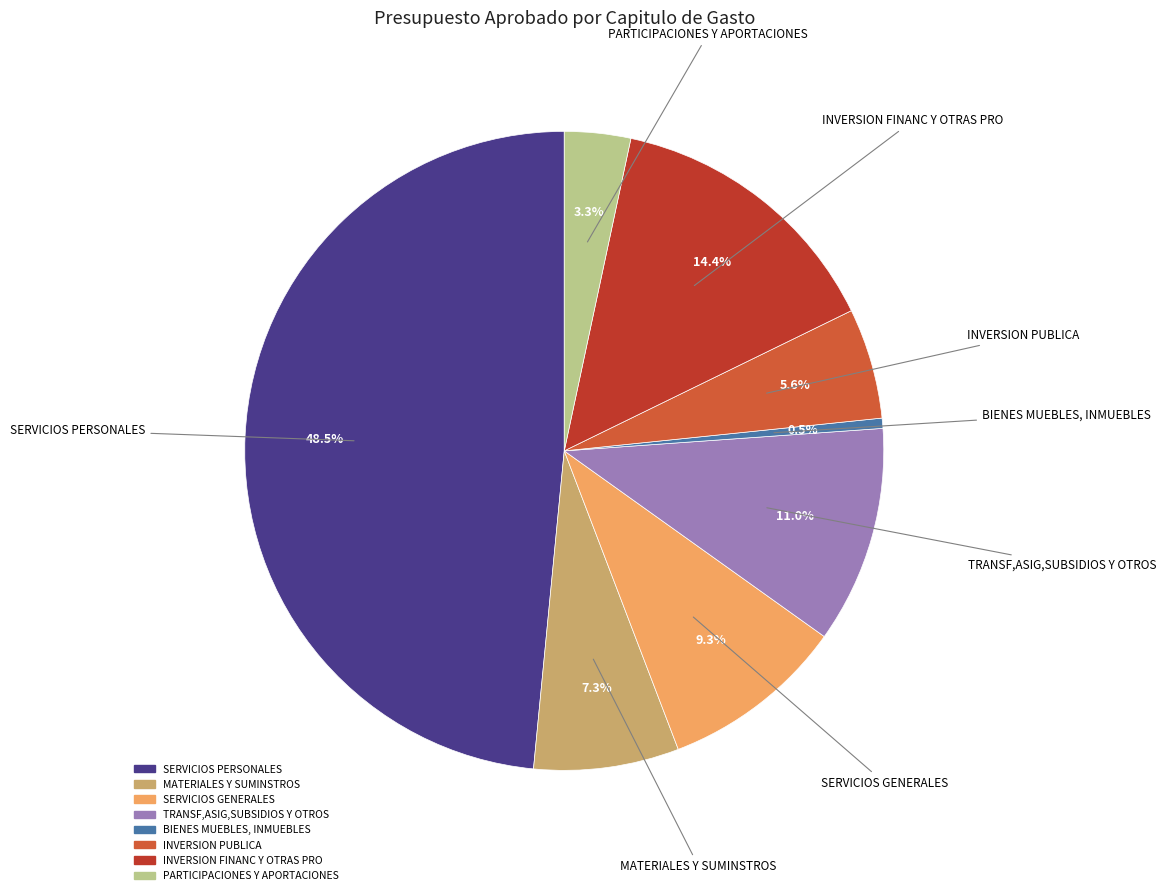

Is there a majority slice in this chart?

No